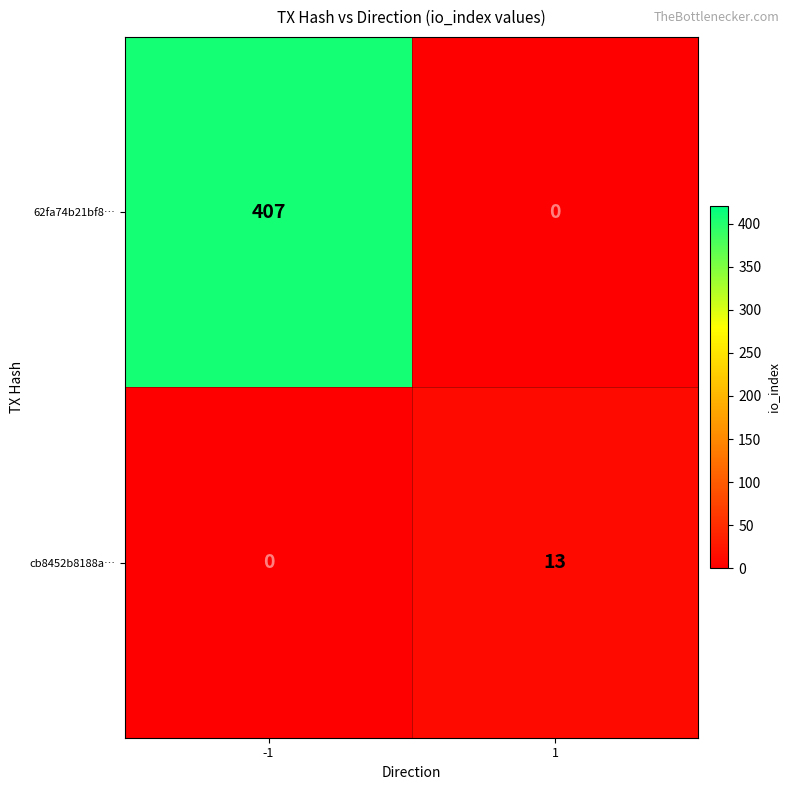

What is the spread (max minus min) of values at -1?

407